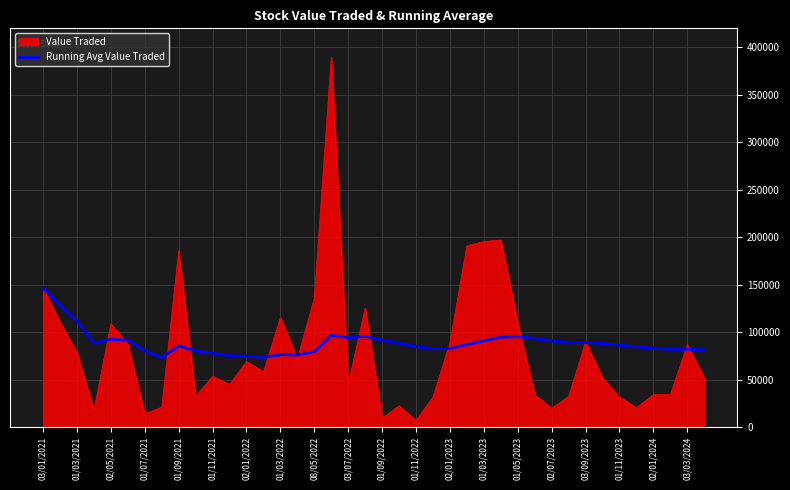

Which series has the largest range (max minus min)?

Value Traded